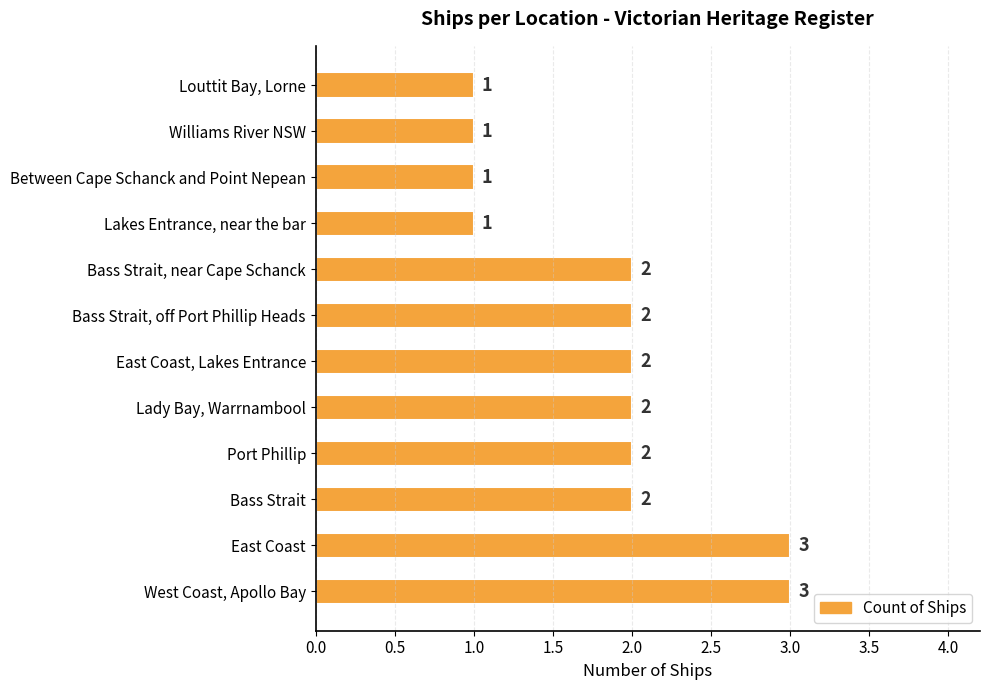

What is the sum of the values at East Coast, Lakes Entrance and Port Phillip?

4